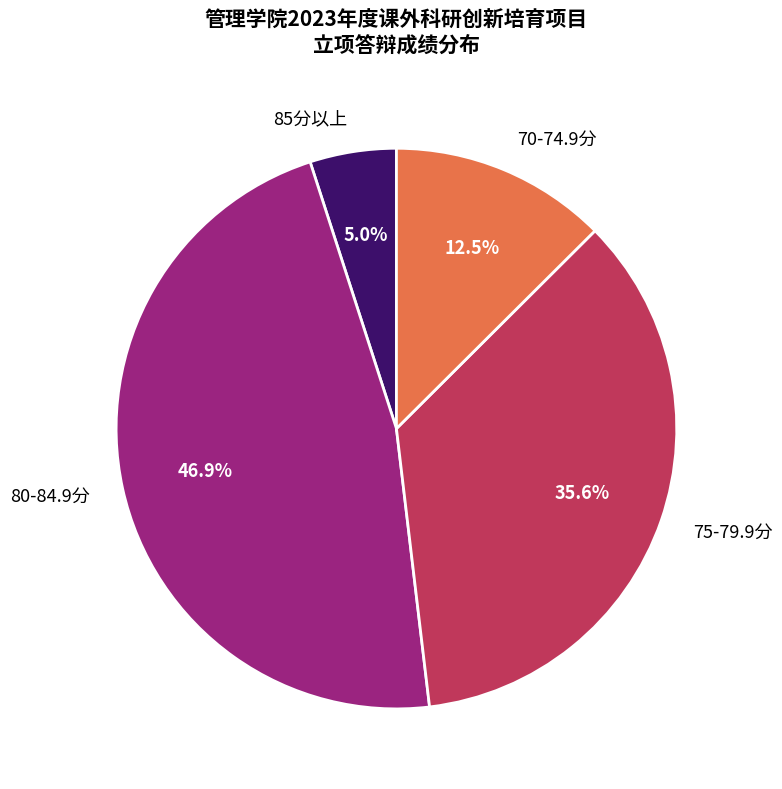

Which slice is the largest?

80-84.9分